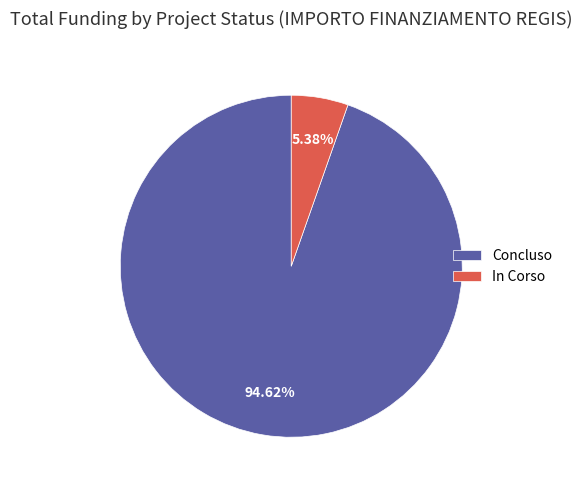

Rank the categories by value from lowest to highest.

In Corso, Concluso